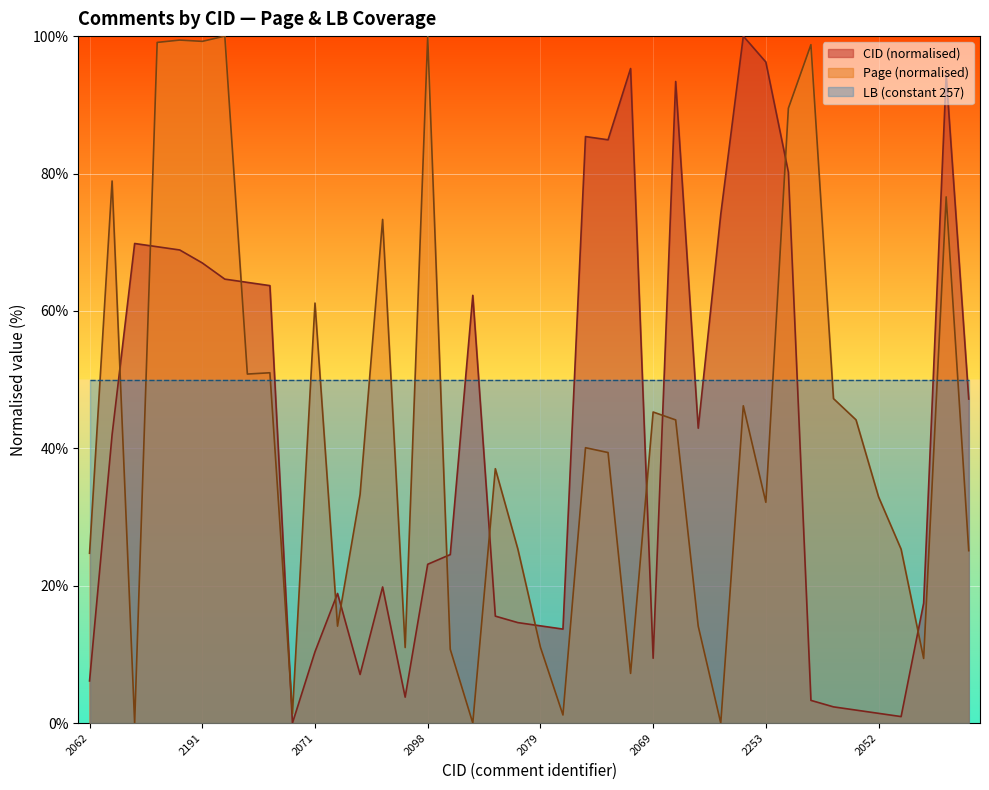

Is the value of CID at 2206 greater than the value of Page at 2054?

Yes